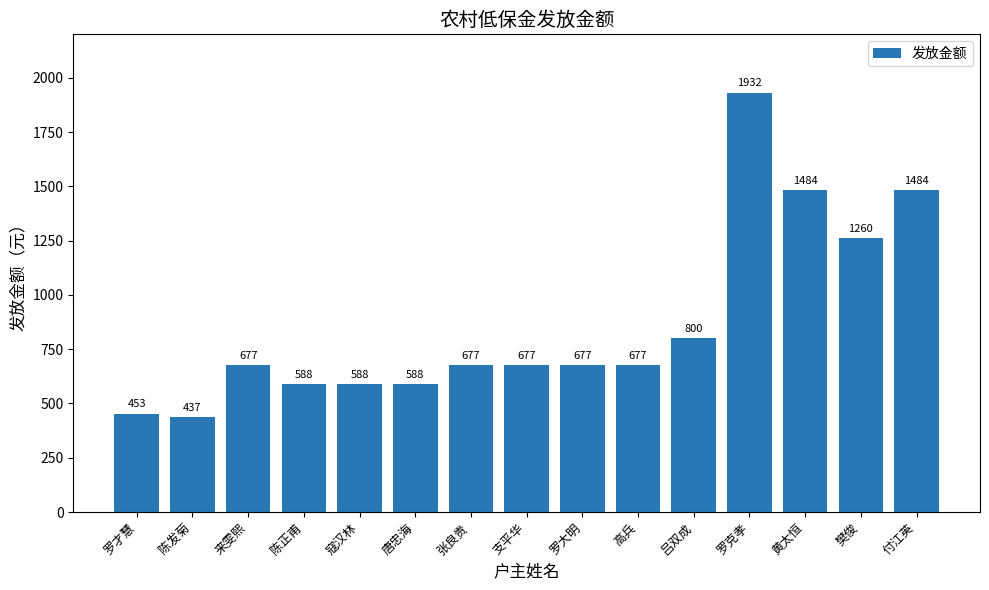

At which label is the value closest to 1184?

樊俊